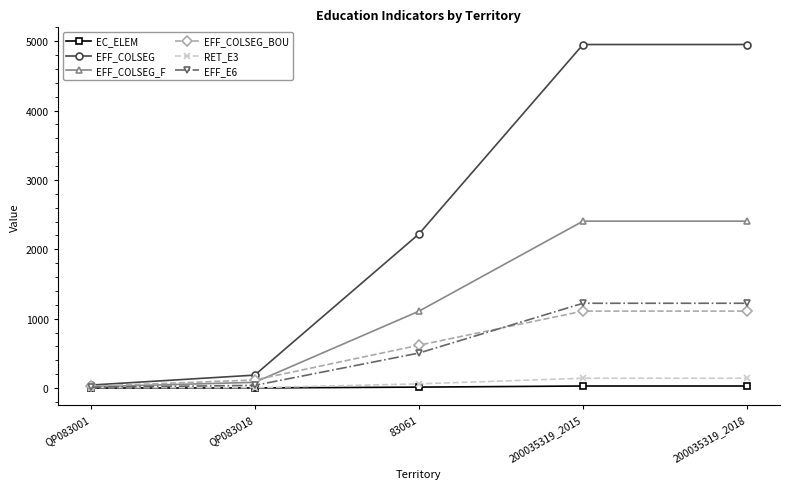

What is the label of the 1st point from the right?

200035319_2018